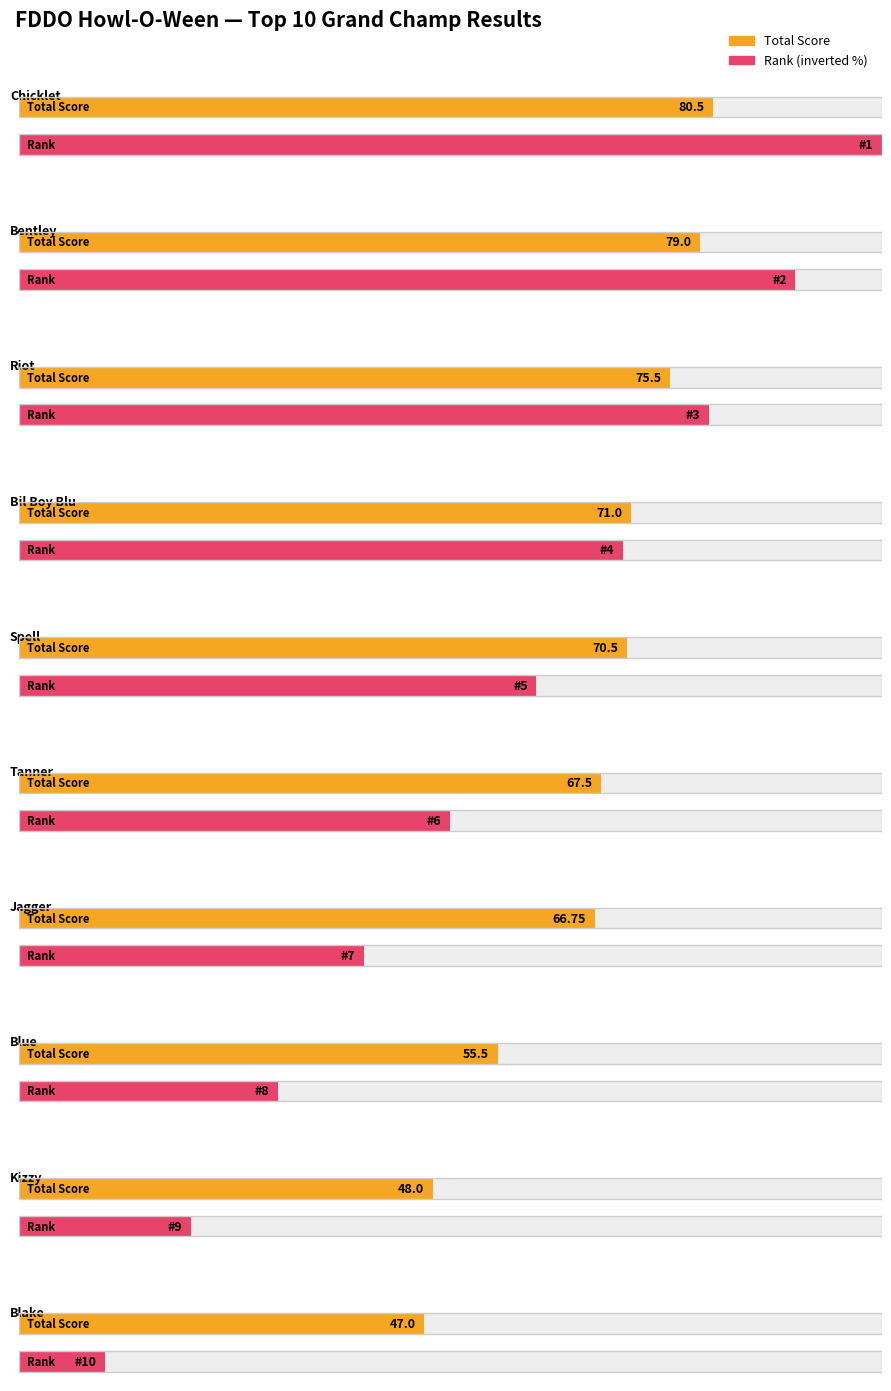

The Rank series shows 2.9 at Bentley. True or false?

False